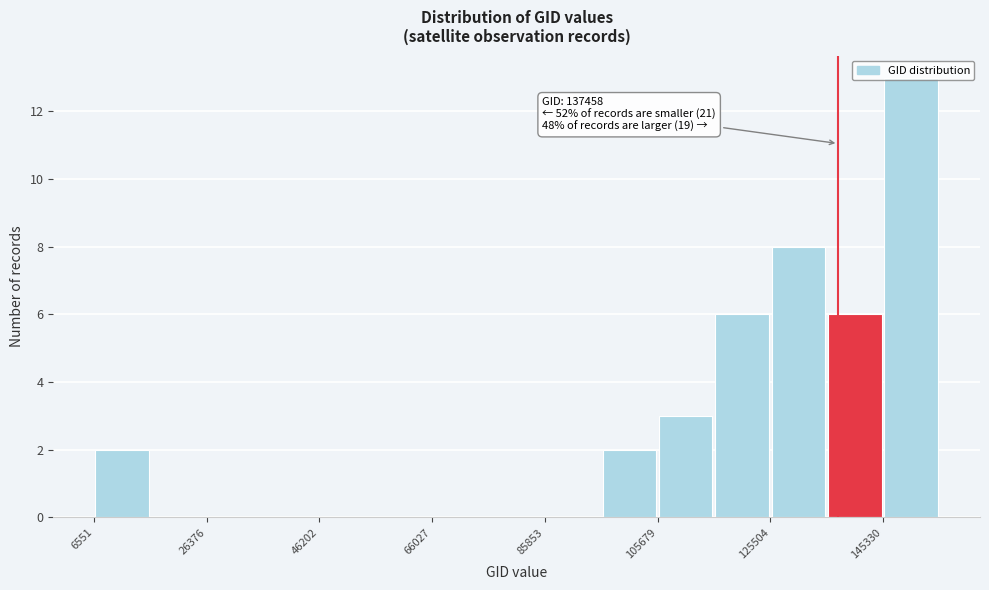

Which range on the x-axis has the tallest bar?

146000 to 156000